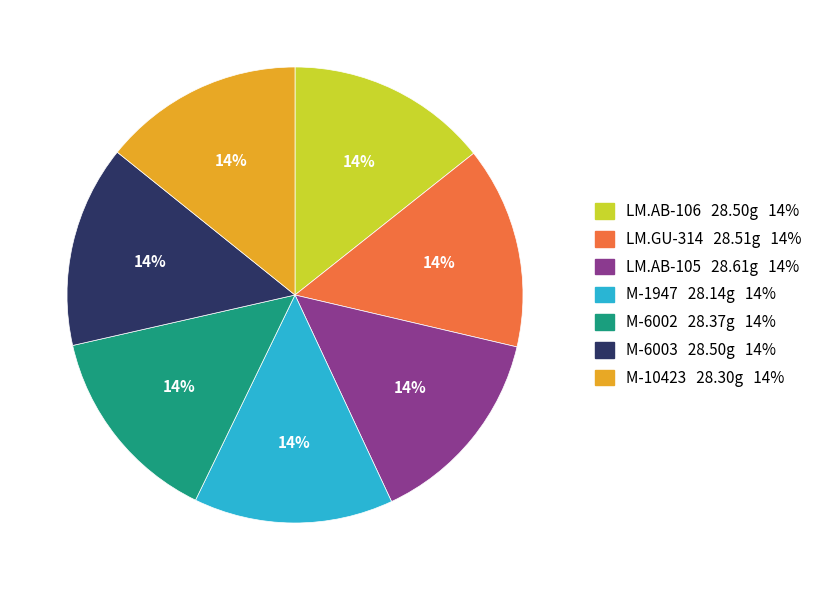

Do LM.AB-106 28.50g 14% and M-1947 28.14g 14% together represent more than half of the pie?

No